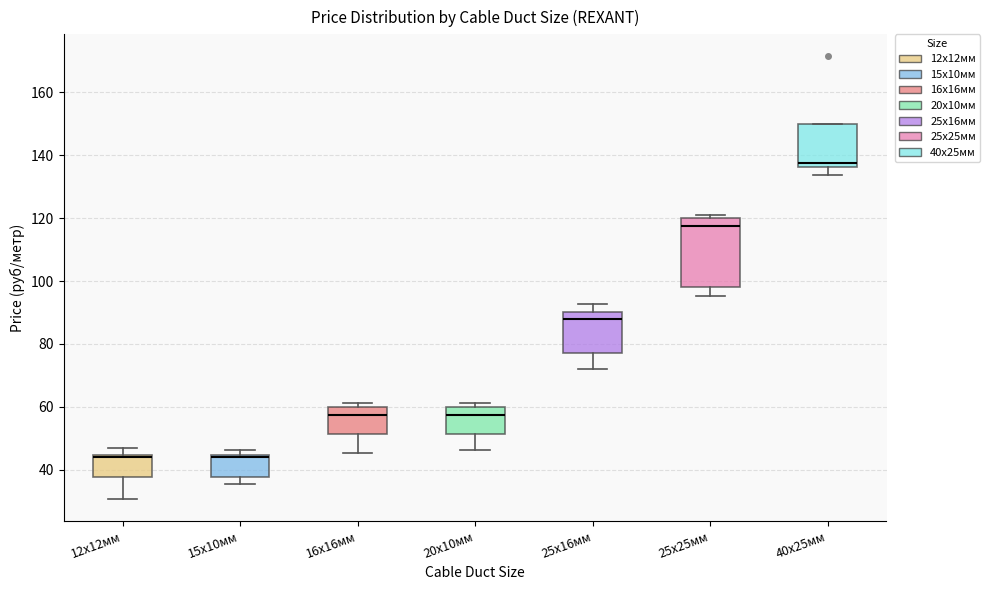

Where is the lower edge of the box for 12x12мм on the y-axis? The values are not printed on the chart, so give them approximately, as read against the axis.

38